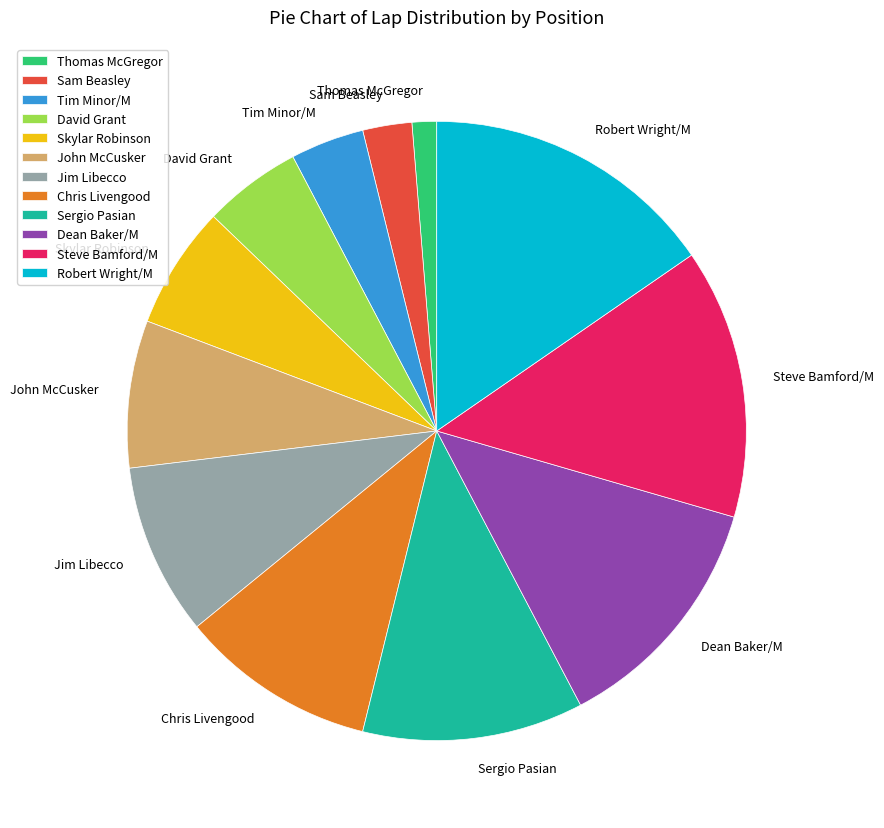

Count the number of slices in the pie.

12